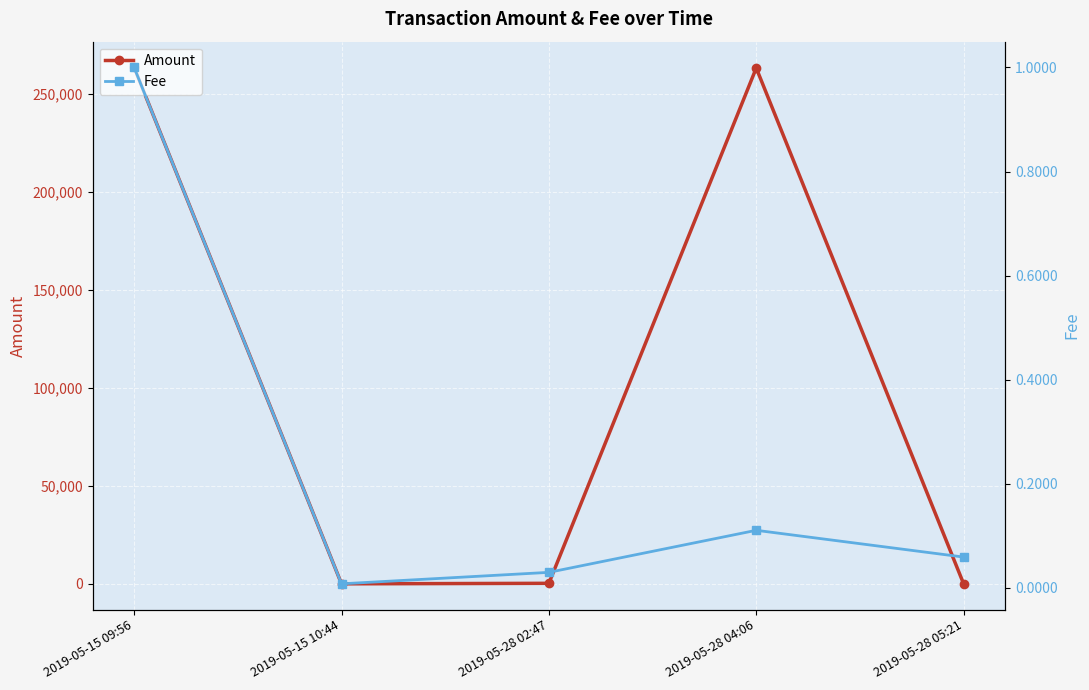

The value of Amount at 2019-05-15 09:56 is 263354.7. True or false?

True